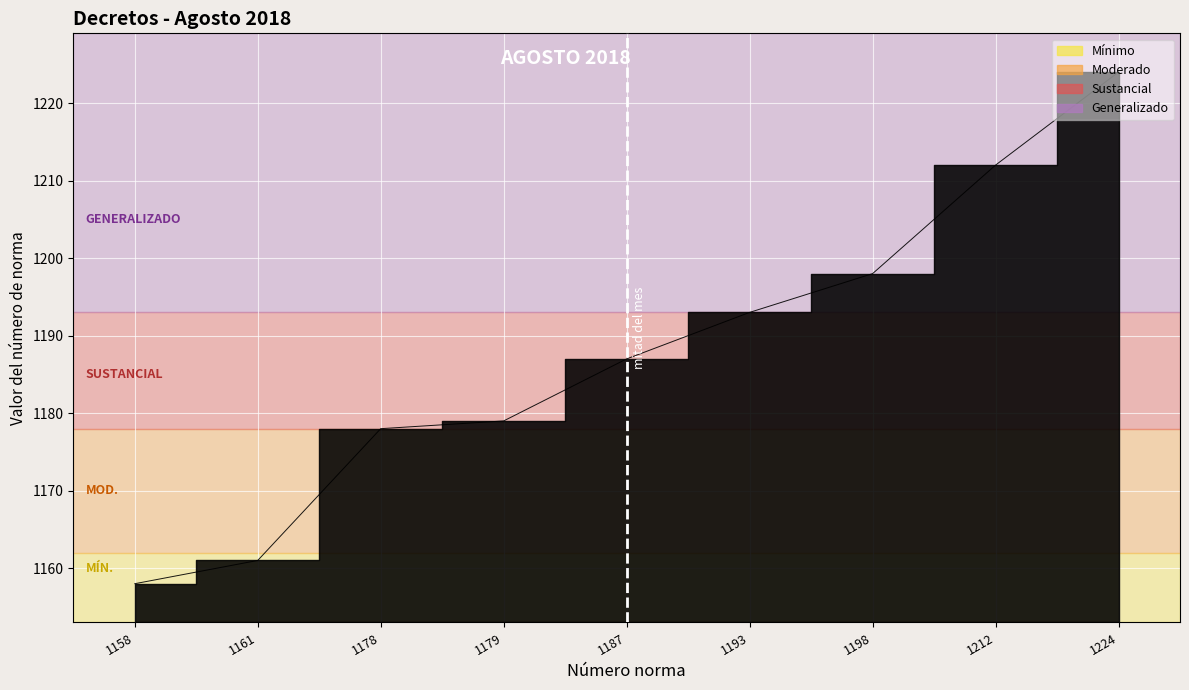

Reading left to right, what are all the values shown in this chart?

1158=1158	1161=1161	1178=1178	1179=1179	1187=1187	1193=1193	1198=1198	1212=1212	1224=1224